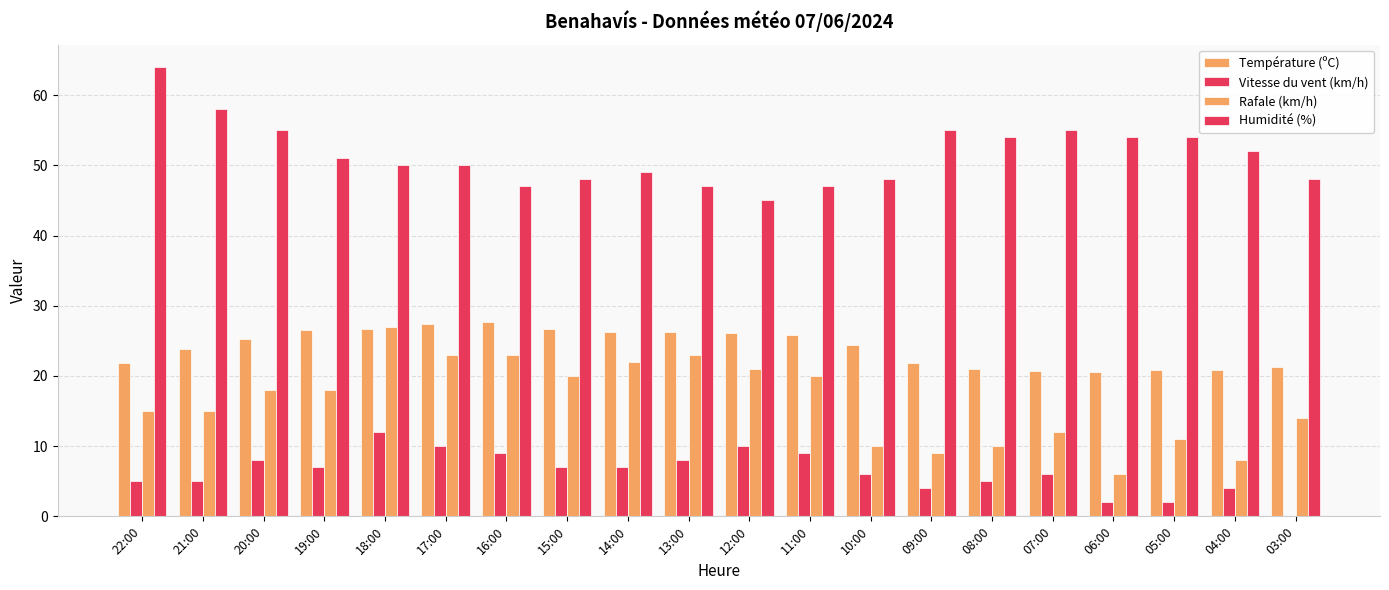

Which series changed the most between 18:00 and 09:00?

Rafale (km/h)